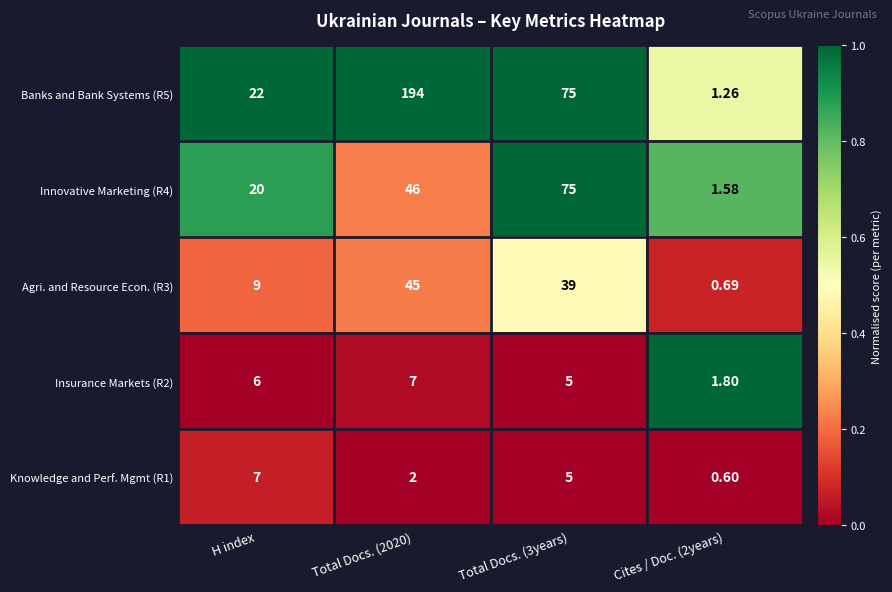

Is the value of Agri. and Resource Econ. (R3) at Cites / Doc. (2years) greater than the value of Insurance Markets (R2) at H index?

No